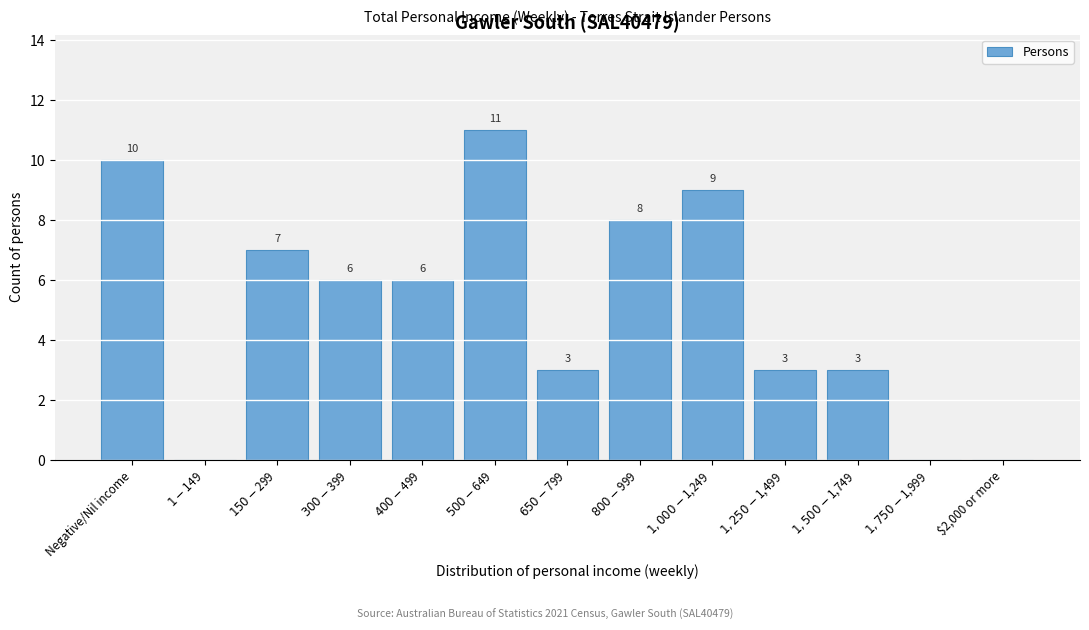

Where does the data first go above 6?

Negative/Nil income